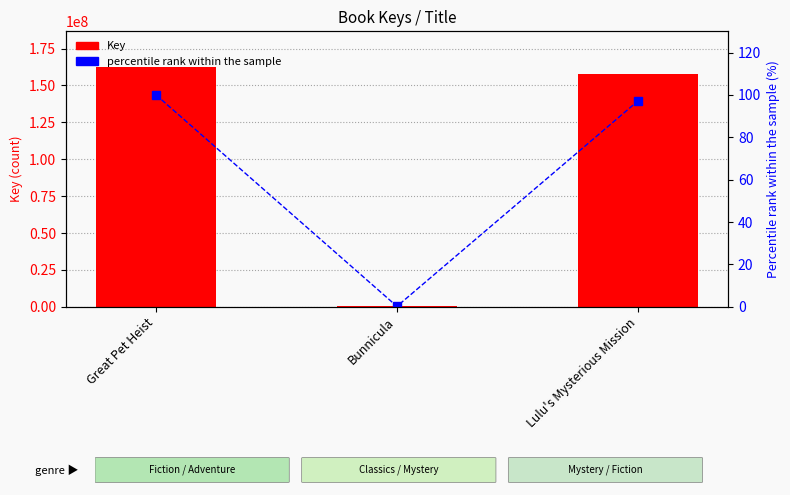

Rank the categories by percentile rank within the sample value from highest to lowest.

Great Pet Heist, Lulu's Mysterious Mission, Bunnicula